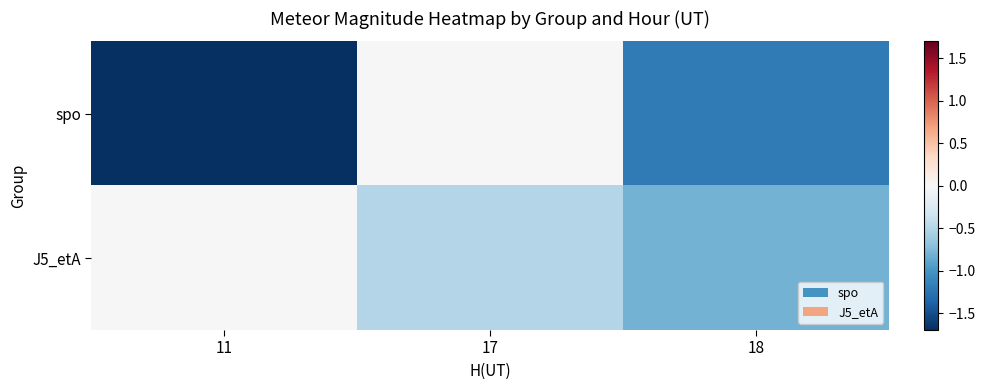

What is the total value across all series at 11?

-1.7